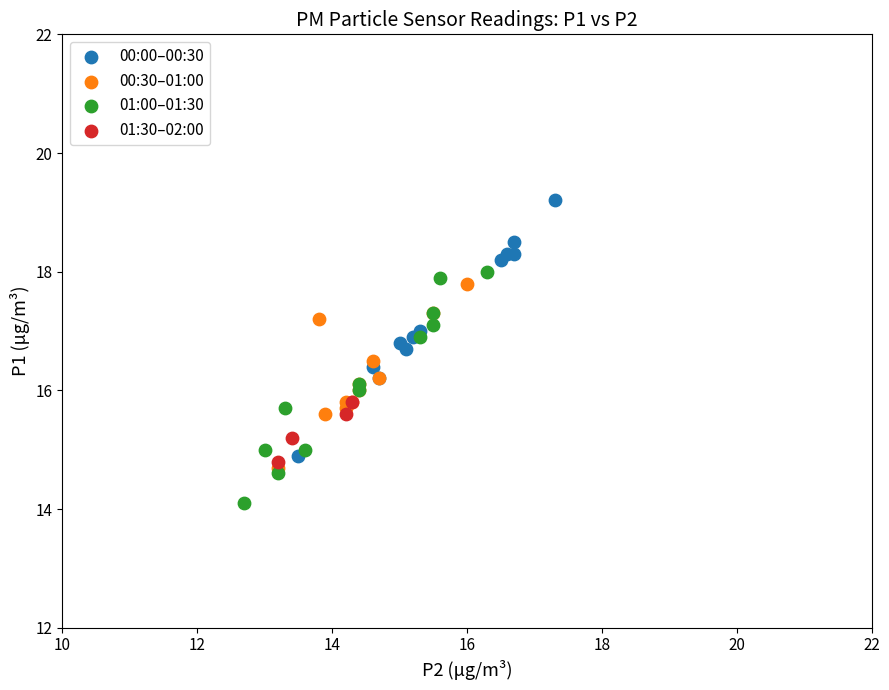

Which series contains the highest Y value?

00:00–00:30